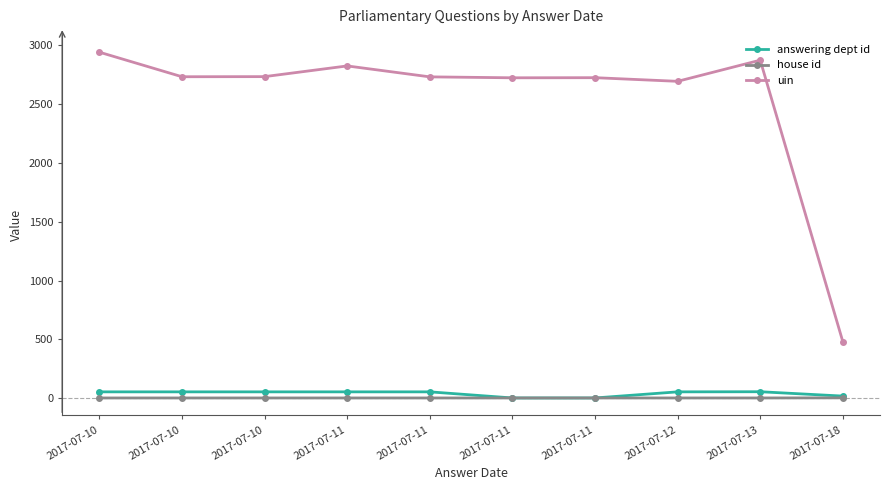

Reading left to right, extract all data points from this chart.

answering dept id: 2017-07-10=53	2017-07-10=53	2017-07-10=53	2017-07-11=53	2017-07-11=53	2017-07-11=1	2017-07-11=1	2017-07-12=53	2017-07-13=54	2017-07-18=17
house id: 2017-07-10=1	2017-07-10=1	2017-07-10=1	2017-07-11=1	2017-07-11=1	2017-07-11=1	2017-07-11=1	2017-07-12=1	2017-07-13=1	2017-07-18=2
uin: 2017-07-10=2943	2017-07-10=2734	2017-07-10=2735	2017-07-11=2826	2017-07-11=2733	2017-07-11=2725	2017-07-11=2726	2017-07-12=2695	2017-07-13=2875	2017-07-18=480